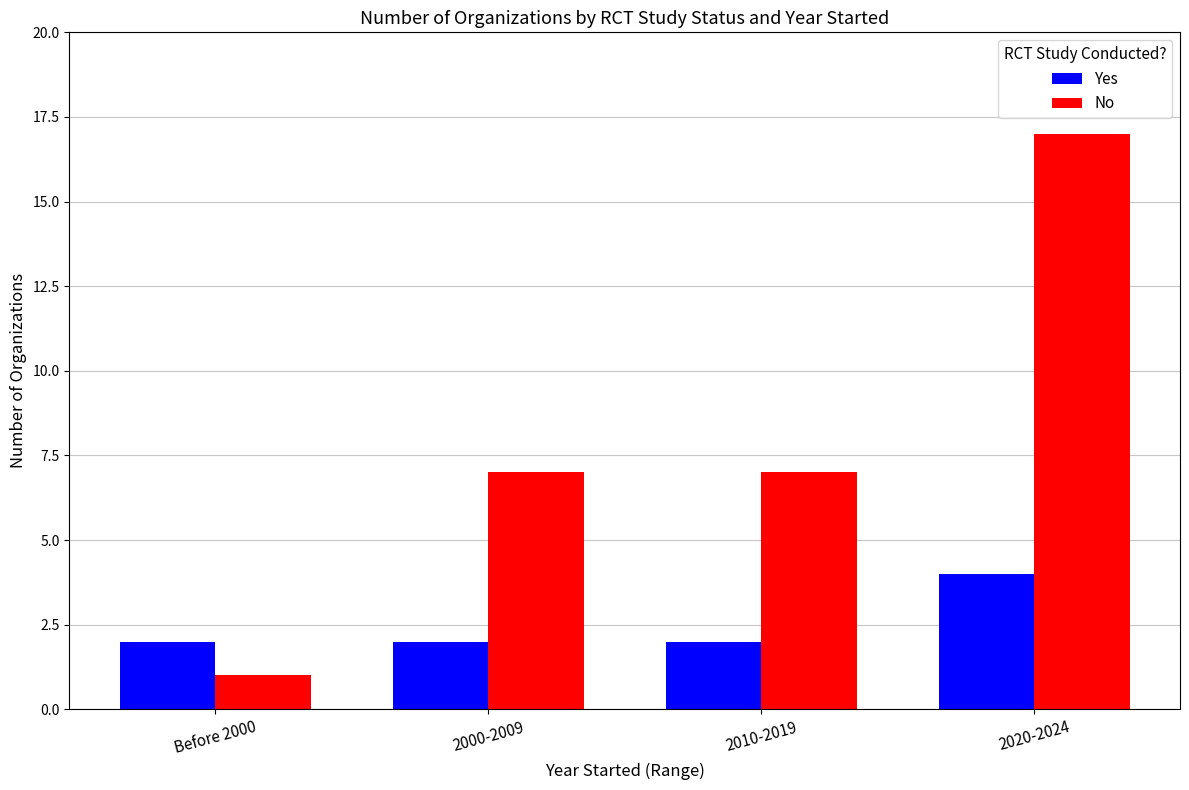

At which category is the sum across all series the highest?

2020-2024